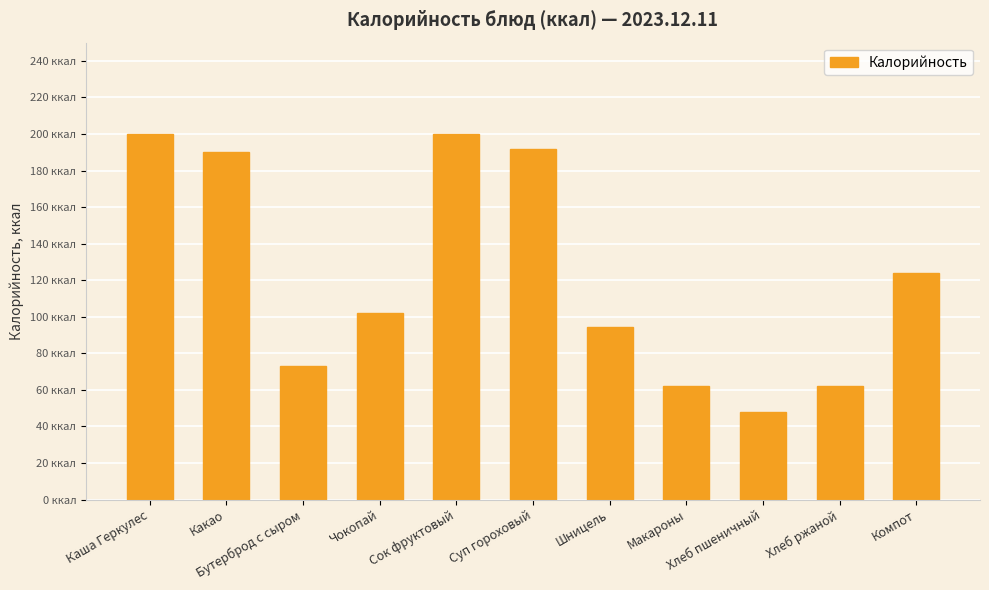

List the labels in order of value, largest first.

Каша Геркулес, Сок фруктовый, Суп гороховый, Какао, Компот, Чокопай, Шницель, Бутерброд с сыром, Макароны, Хлеб ржаной, Хлеб пшеничный